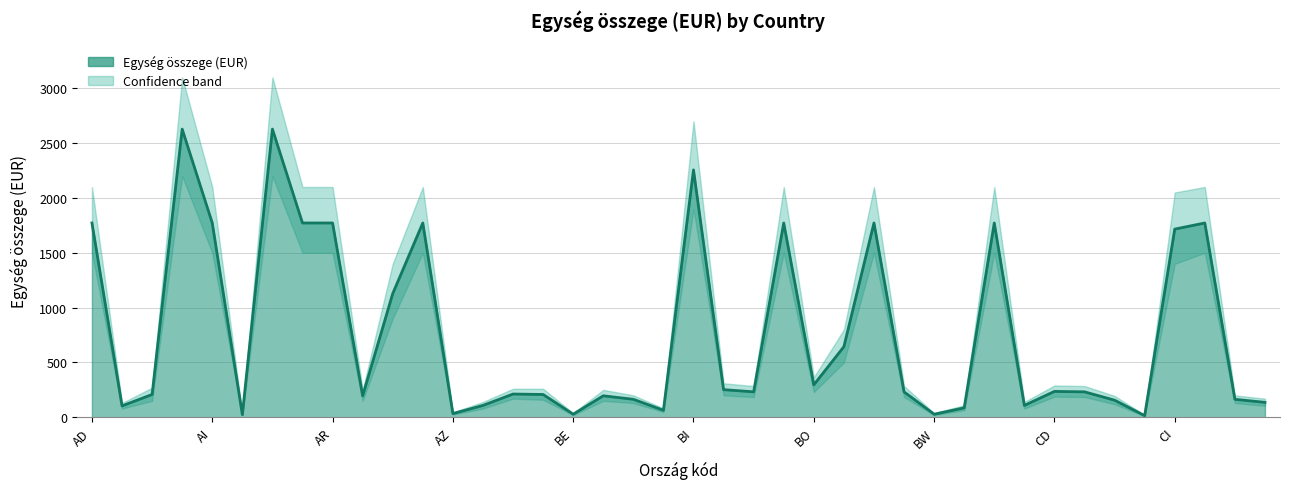

Which category has the lowest value across all series?

CH